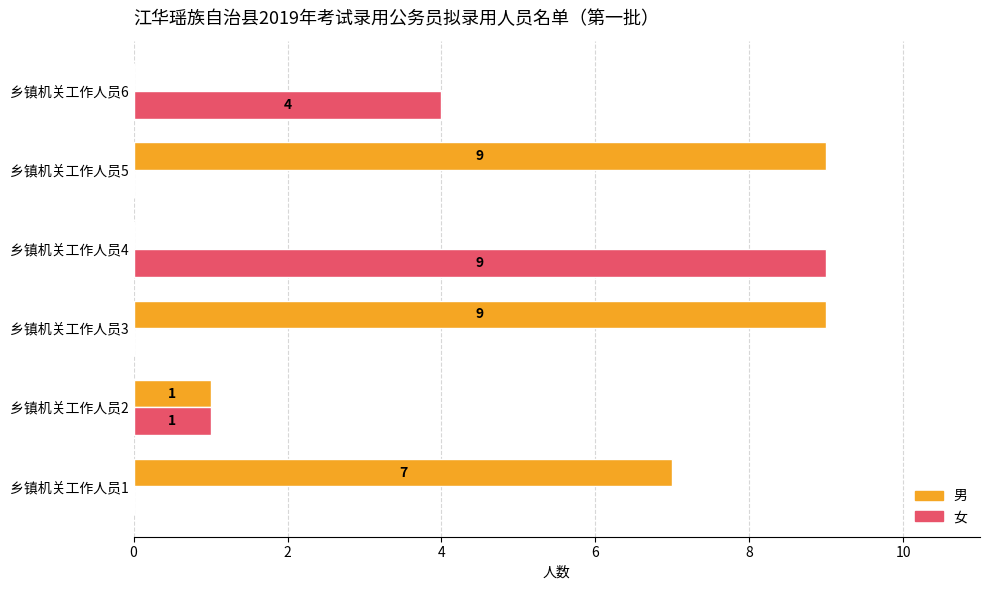

What is the average value of the 男 series?

4